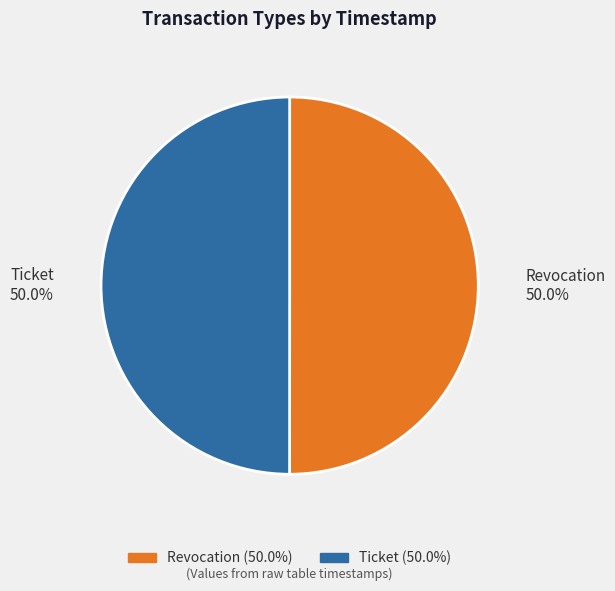

What percentage do Ticket and Revocation together represent?

100.0%